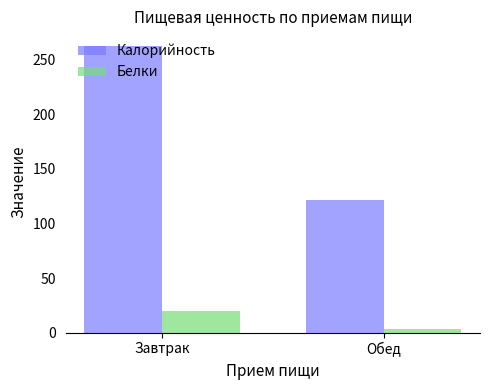

What is the value of the Белки bar at the 2nd from the left?

3.0